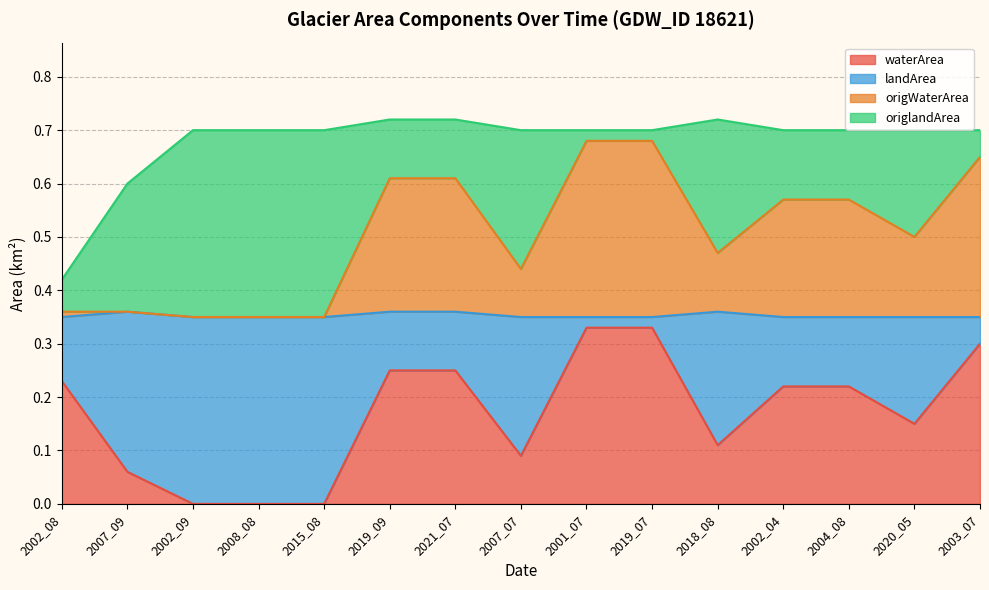

What is the total value across all series at 2003_07?

0.7